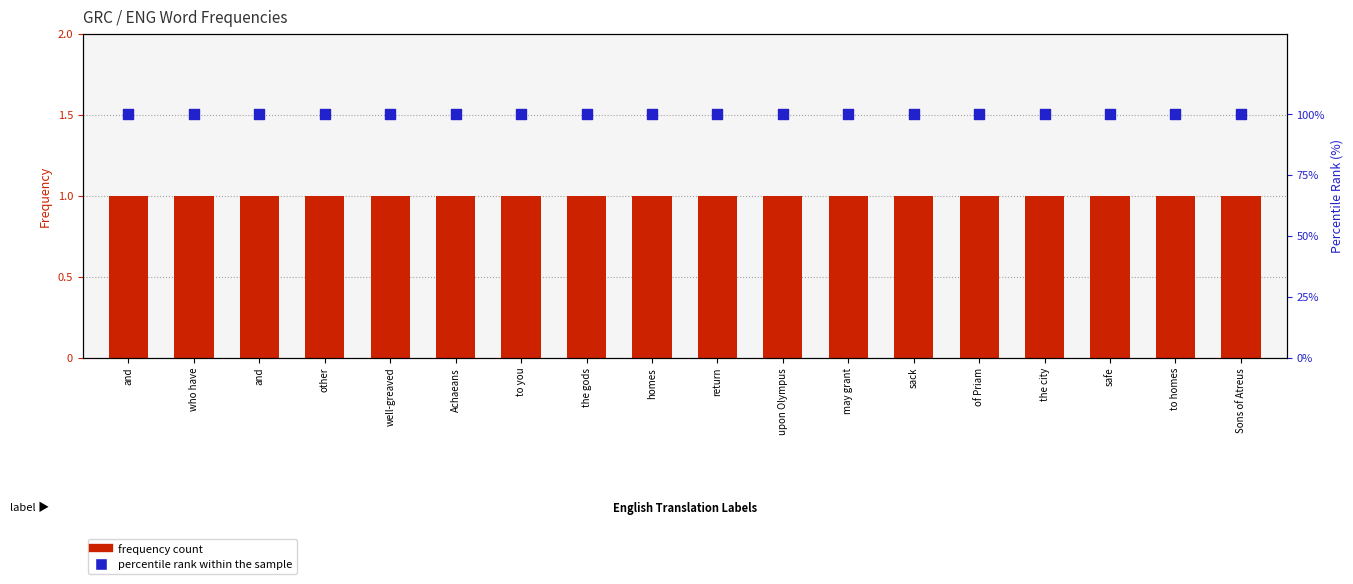

What are all the series names shown in the legend?

frequency count, percentile rank within the sample